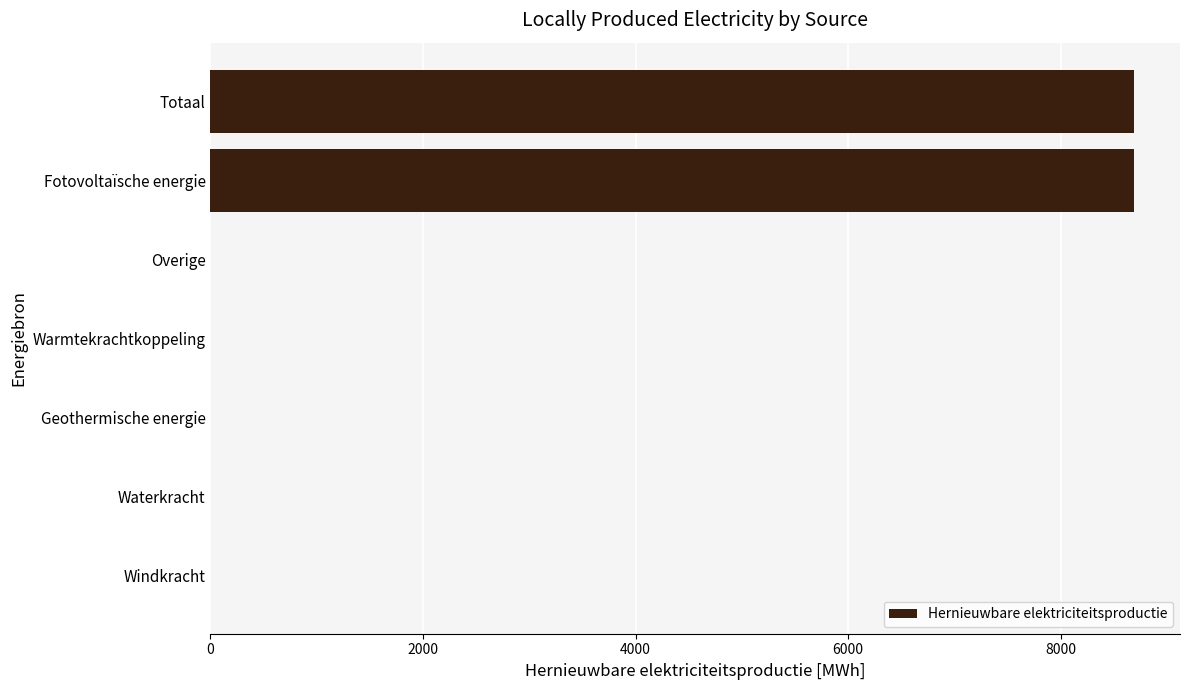

Between Fotovoltaïsche energie and Waterkracht, which is larger?

Fotovoltaïsche energie